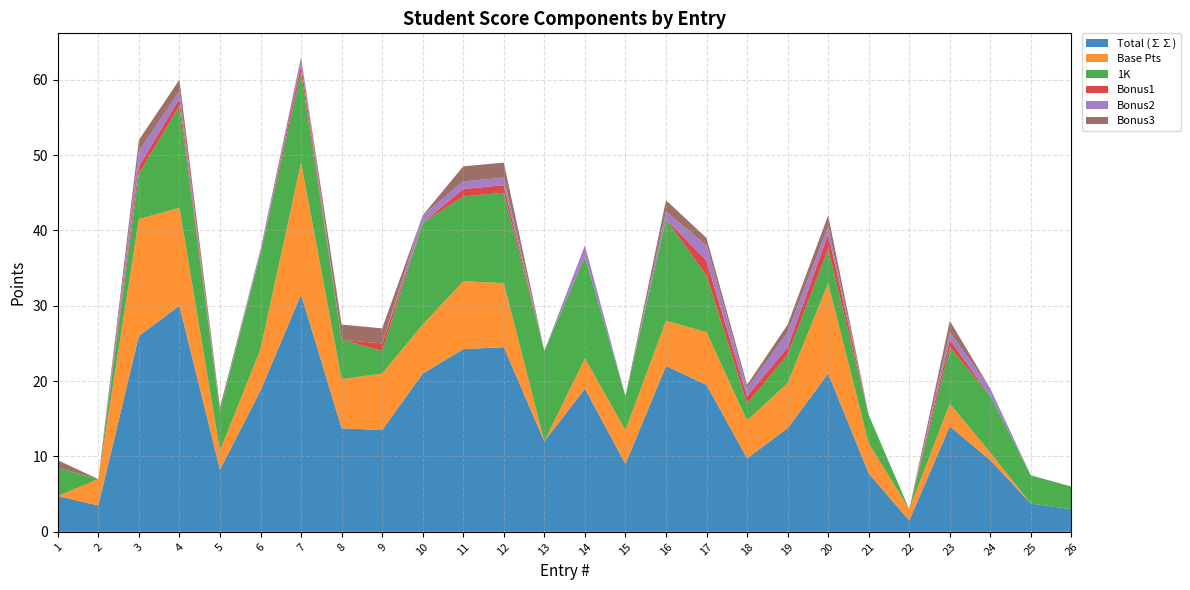

Reading left to right, transcribe all the data shown in this chart.

Total (∑∑): 1=4.8	2=3.5	3=26.0	4=30.0	5=8.2	6=18.8	7=31.5	8=13.8	9=13.5	10=21.0	11=24.2	12=24.5	13=12.0	14=19.0	15=9.0	16=22.0	17=19.5	18=9.8	19=13.8	20=21.0	21=7.8	22=1.5	23=14.0	24=9.5	25=3.8	26=3.0
Base Pts: 1=0.0	2=3.5	3=15.5	4=13.0	5=2.5	6=5.5	7=17.5	8=6.5	9=7.5	10=6.5	11=9.0	12=8.5	13=0.0	14=4.0	15=4.5	16=6.0	17=7.0	18=5.0	19=6.0	20=12.0	21=4.0	22=1.5	23=3.0	24=1.0	25=0.0	26=0.0
1K: 1=3.8	2=0.0	3=6.0	4=13.5	5=5.2	6=12.8	7=12.0	8=5.2	9=3.0	10=13.5	11=11.2	12=12.0	13=12.0	14=13.5	15=4.5	16=13.5	17=7.5	18=2.2	19=3.8	20=4.5	21=3.8	22=0.0	23=7.5	24=7.5	25=3.8	26=3.0
Bonus1: 1=0.0	2=0.0	3=1.0	4=1.0	5=0.0	6=0.0	7=1.0	8=0.0	9=1.0	10=0.0	11=1.0	12=1.0	13=0.0	14=0.0	15=0.0	16=0.0	17=2.0	18=1.0	19=1.0	20=2.0	21=0.0	22=0.0	23=1.0	24=0.0	25=0.0	26=0.0
Bonus2: 1=0.0	2=0.0	3=2.0	4=1.0	5=0.0	6=0.5	7=1.0	8=0.0	9=0.0	10=1.0	11=1.0	12=1.0	13=0.0	14=1.5	15=0.0	16=1.0	17=2.0	18=1.0	19=2.0	20=1.0	21=0.0	22=0.0	23=1.0	24=1.0	25=0.0	26=0.0
Bonus3: 1=1.0	2=0.0	3=1.5	4=1.5	5=0.5	6=0.0	7=0.0	8=2.0	9=2.0	10=0.0	11=2.0	12=2.0	13=0.0	14=0.0	15=0.0	16=1.5	17=1.0	18=0.5	19=1.0	20=1.5	21=0.0	22=0.0	23=1.5	24=0.0	25=0.0	26=0.0